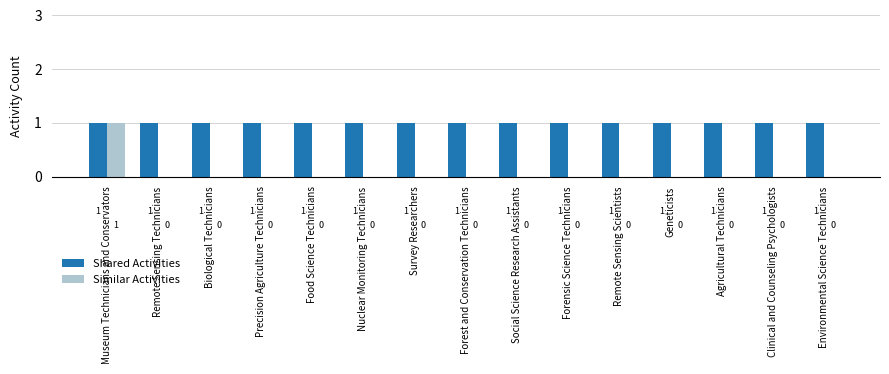

The value of Shared Activities at Nuclear Monitoring Technicians is 0. True or false?

False